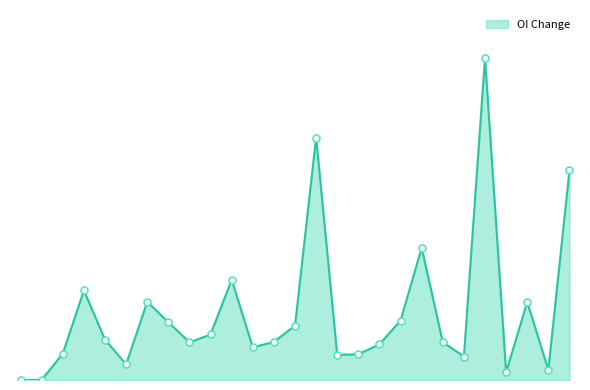

Is this an area chart (filled region under the line)?

Yes